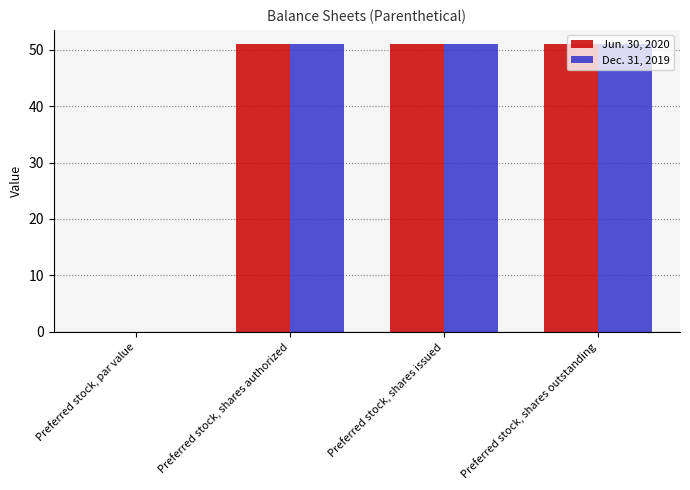

Is the value of Dec. 31, 2019 at Preferred stock, par value greater than the value of Jun. 30, 2020 at Preferred stock, shares issued?

No